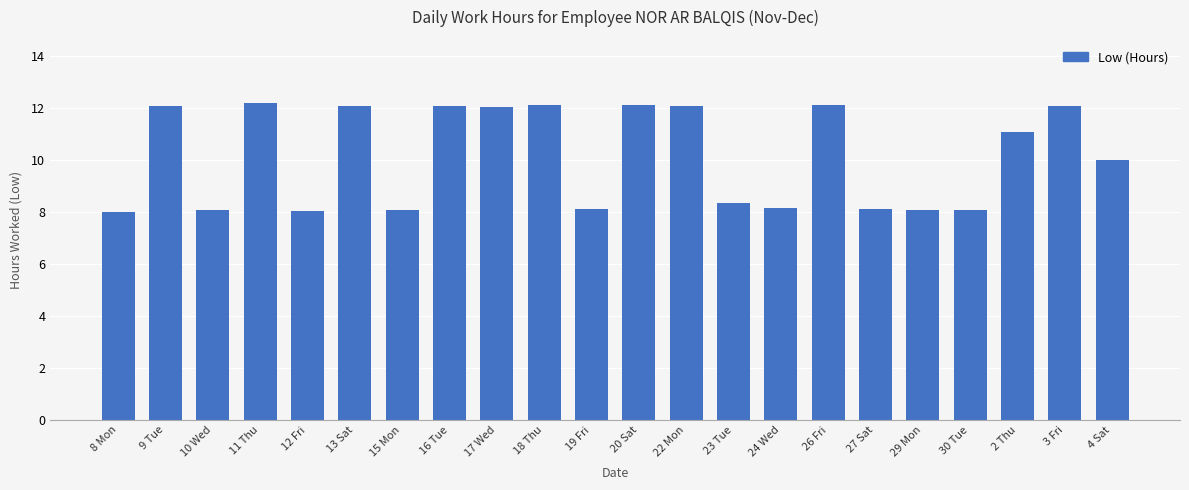

What is the difference between the maximum and minimum values?

4.2